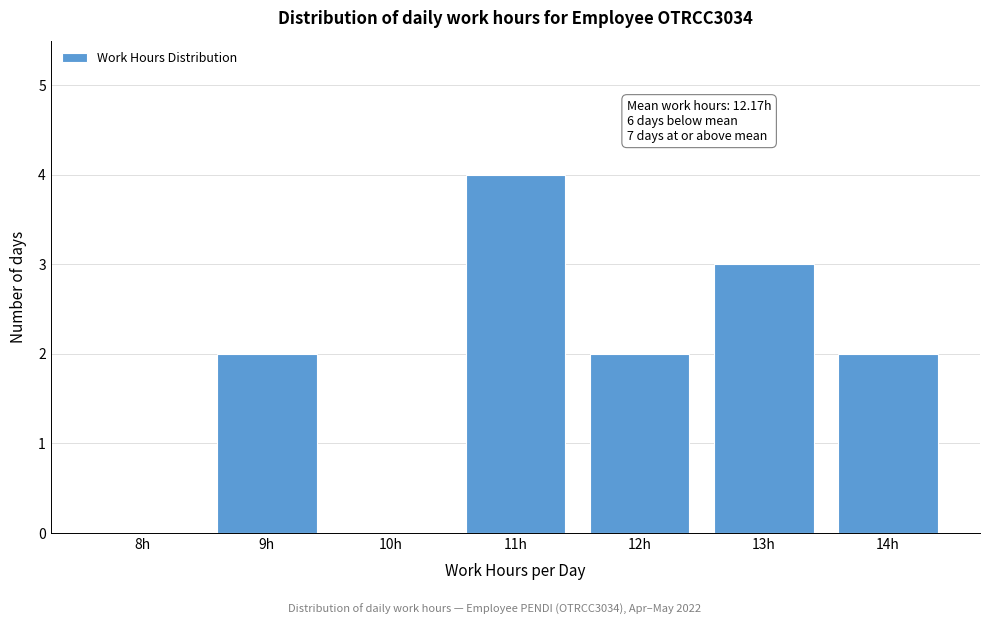

Reading left to right, extract all data points from this chart.

8h=0	9h=2	10h=0	11h=4	12h=2	13h=3	14h=2